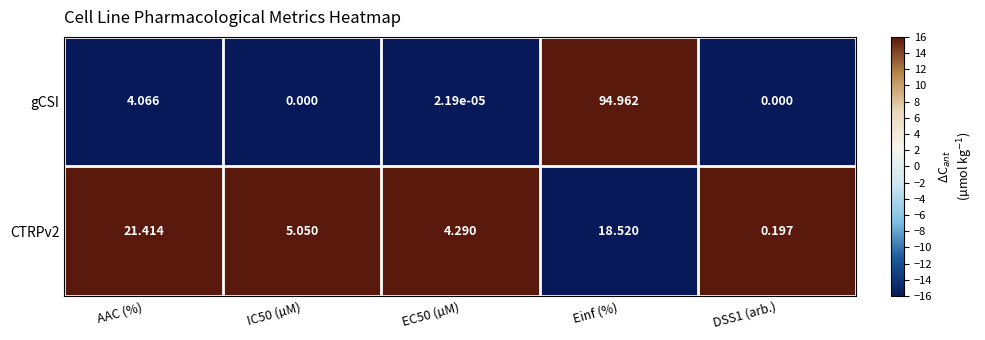

Is the value of gCSI at IC50 (µM) greater than the value of CTRPv2 at EC50 (µM)?

No